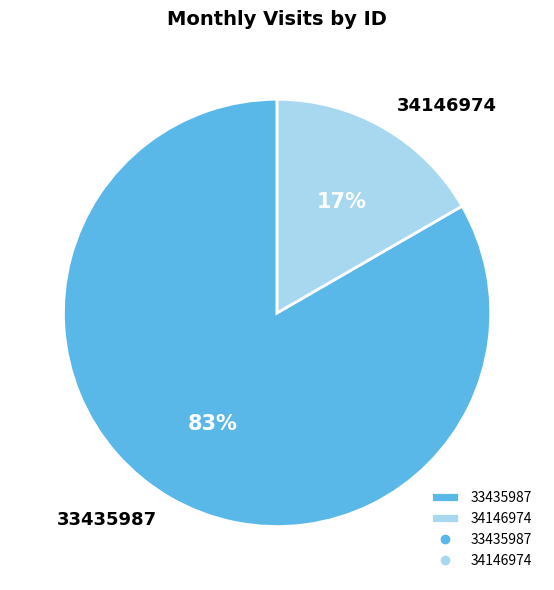

Which slice is the largest?

33435987